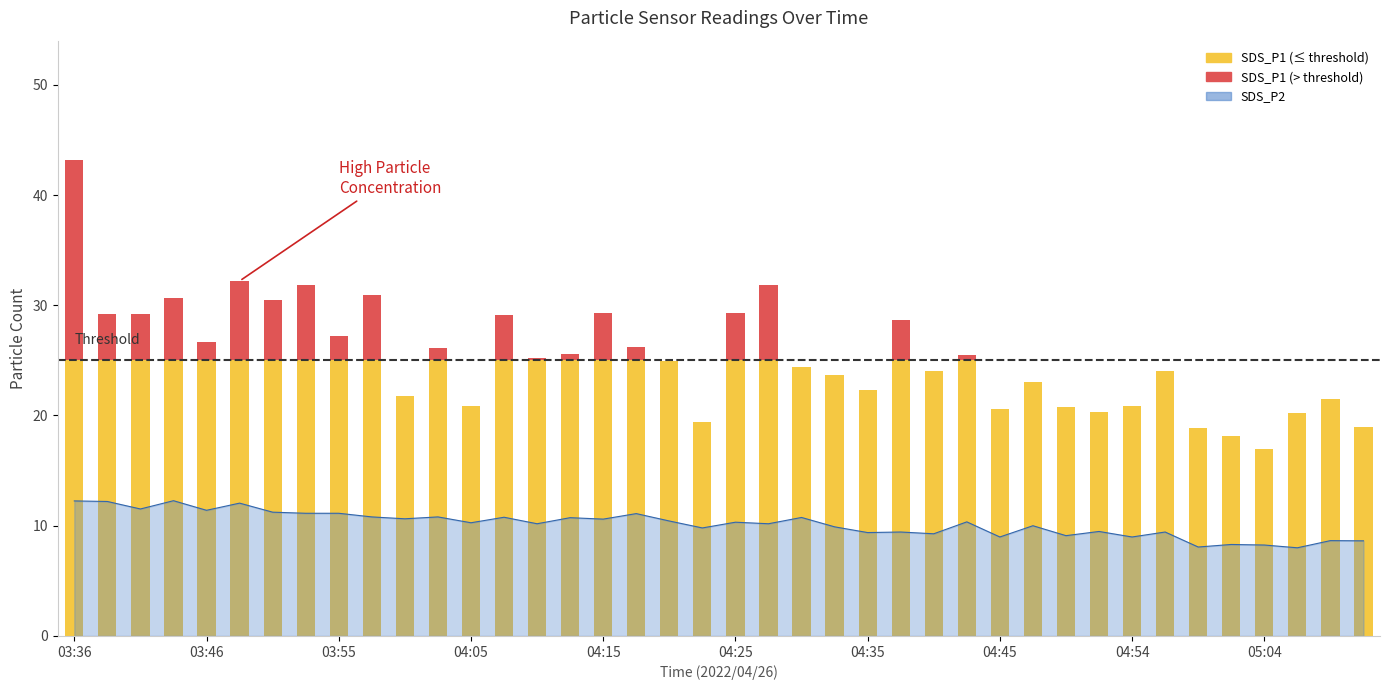

What is the approximate value at 04:32?

9.9